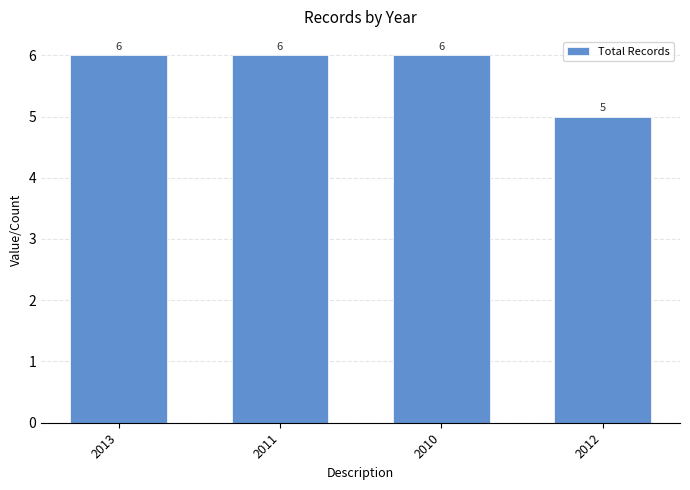

The chart shows a value of 3 at 2013. True or false?

False